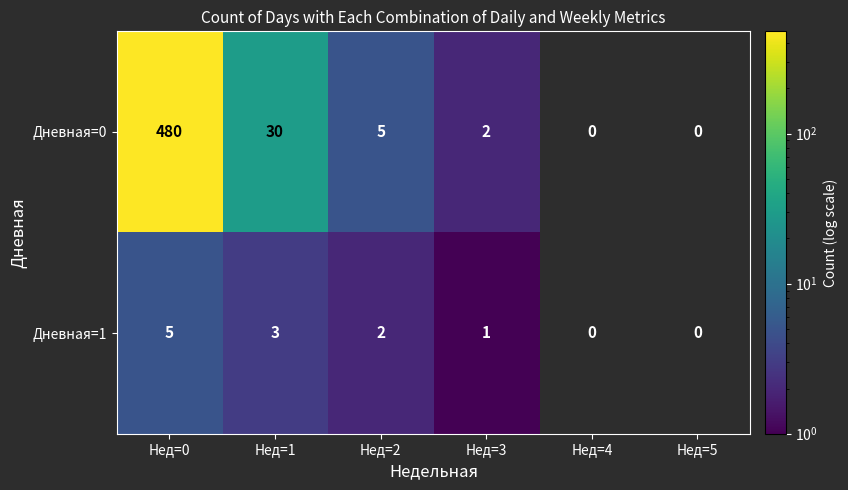

The Дневная=1 series shows 7 at Нед=0. True or false?

False